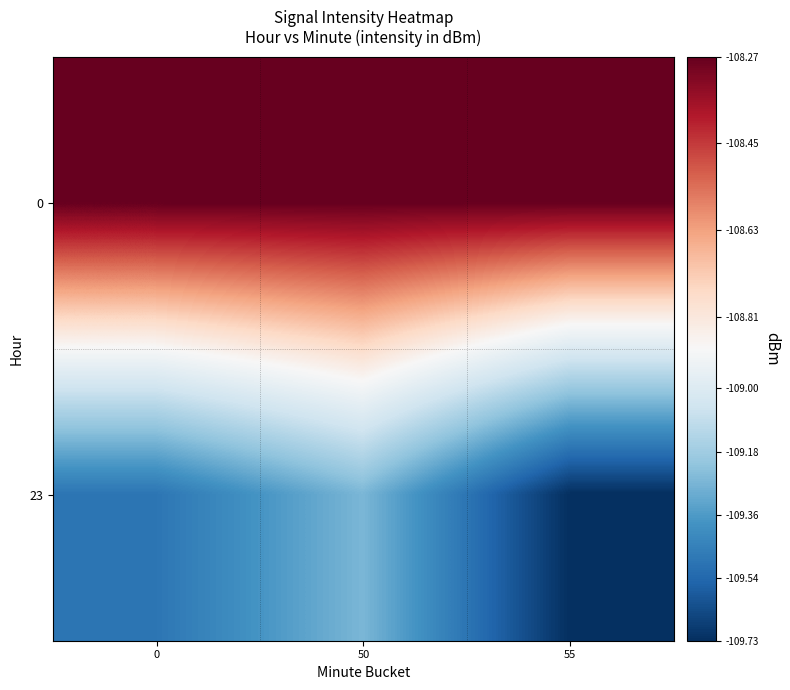

Rank the series by their average value, from highest to lowest.

0, 23